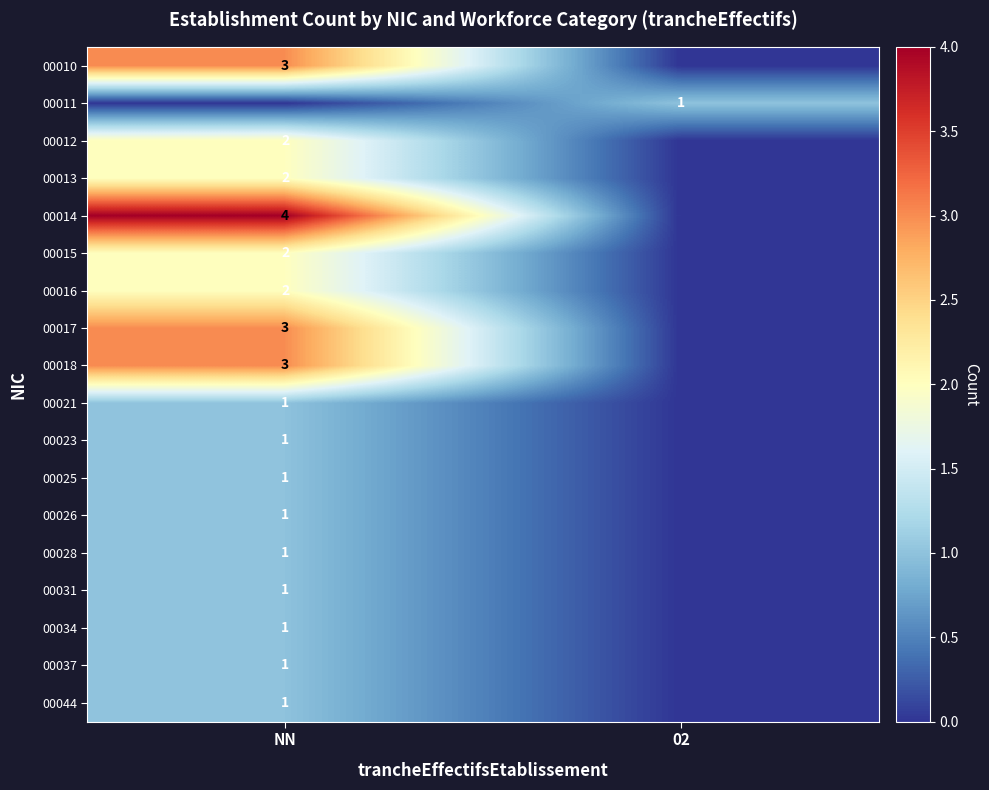

The 00015 series shows 3 at NN. True or false?

False